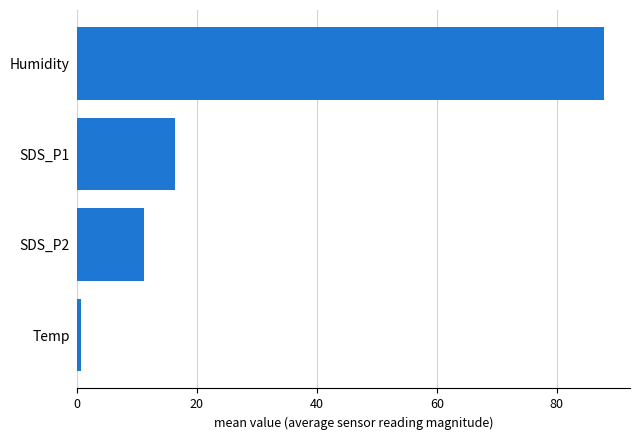

At which label is the value closest to 44?

SDS_P1